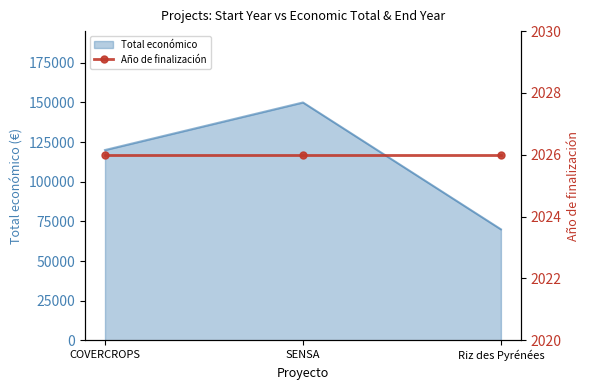

What is the value of the 3rd point from the left?

70000